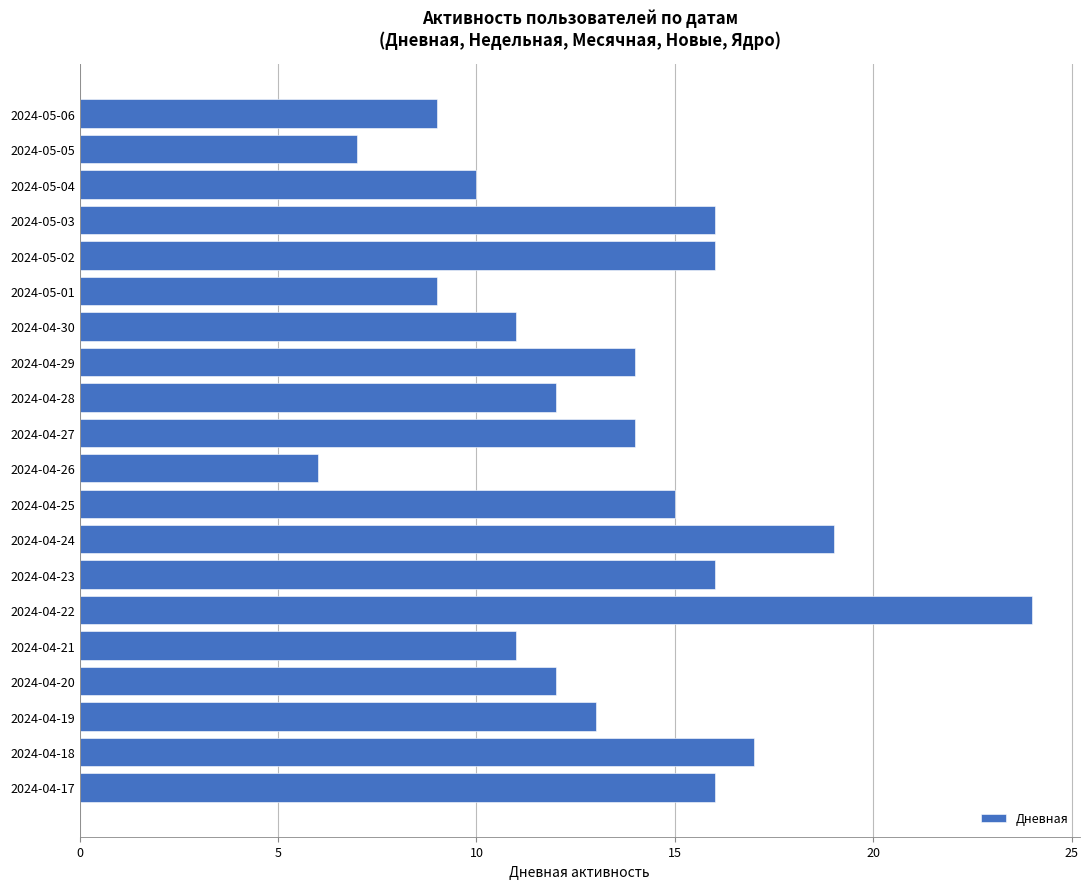

What position from the bottom is 2024-05-04?

18